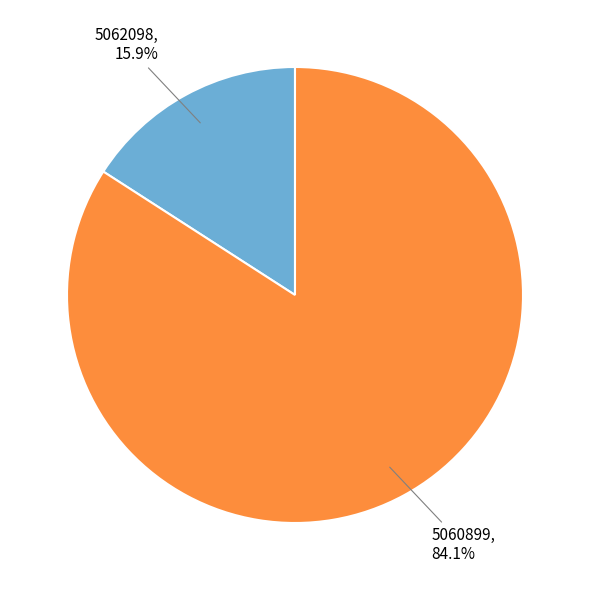

Which has a higher value, 5060899 or 5062098?

5060899